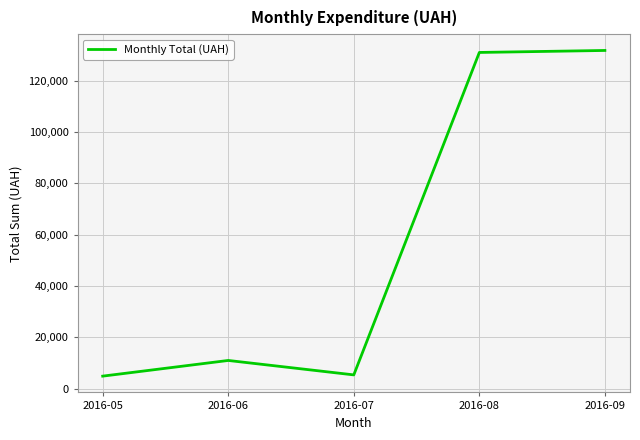

True or false: the data shows 11000.0 at 2016-06.

True